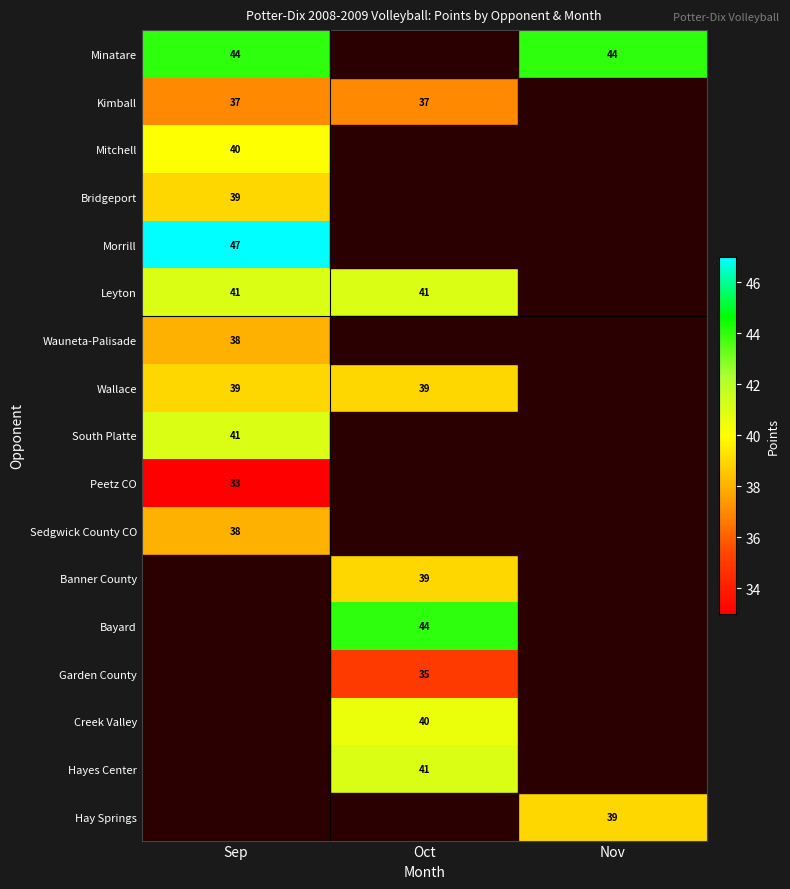

At which category is the sum across all series the highest?

Sep